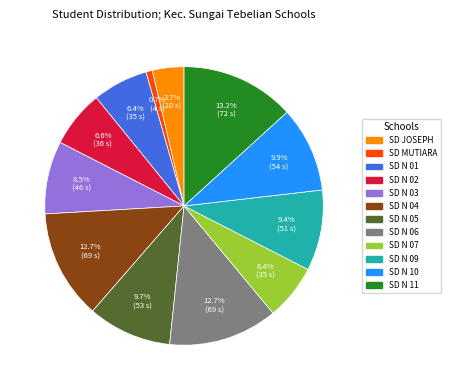

Is there a majority slice in this chart?

No